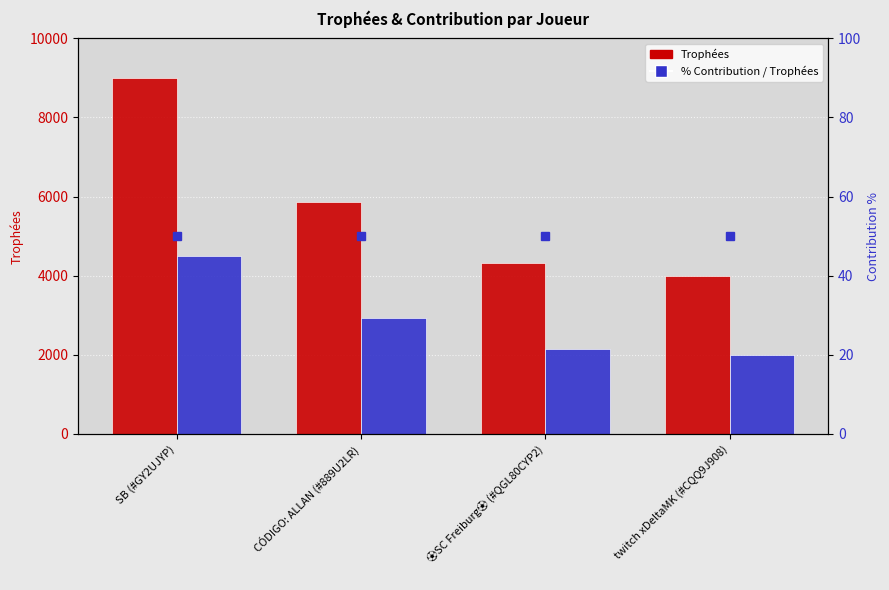

True or false: Contribution has a value of 1703 at SB (#GY2UJYP).

False